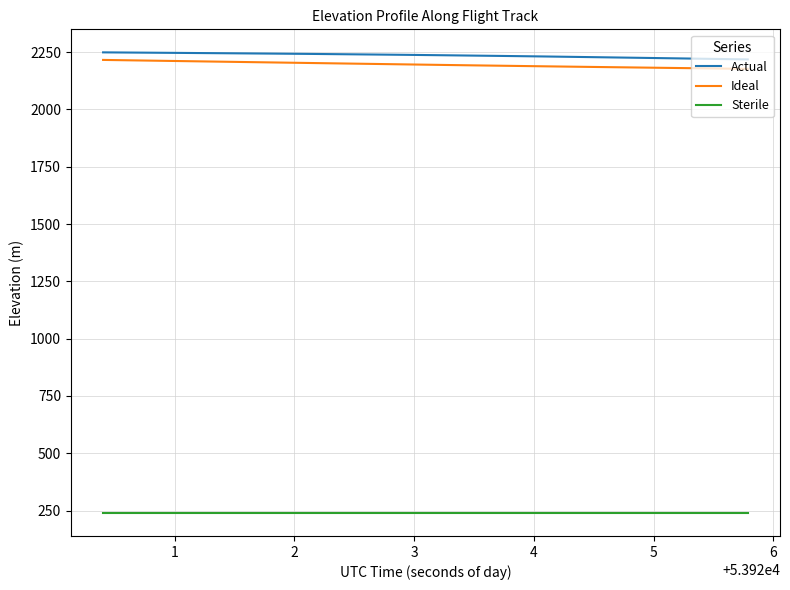

True or false: Ideal and Sterile intersect in this chart.

False